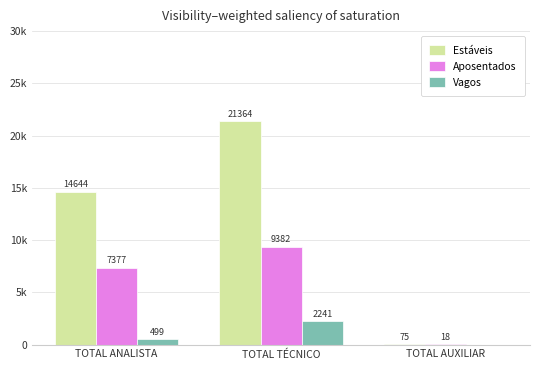

What is the difference between the maximum and minimum values in the Estáveis series?

21289